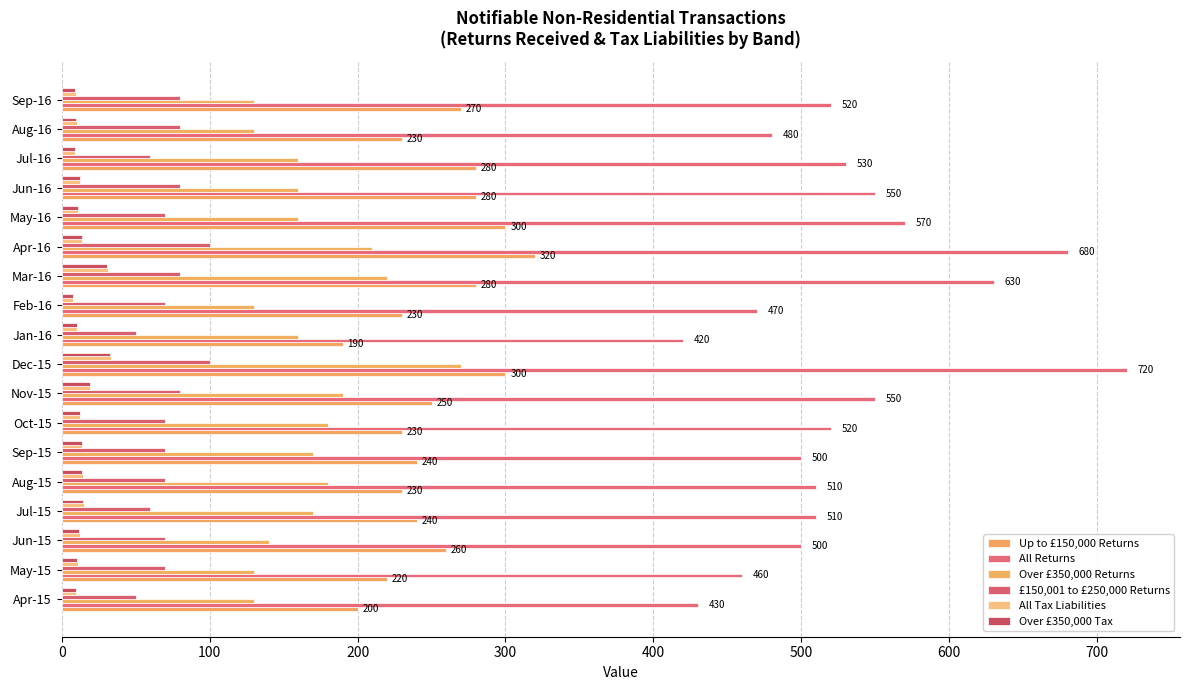

How many distinct data groups are displayed?

6